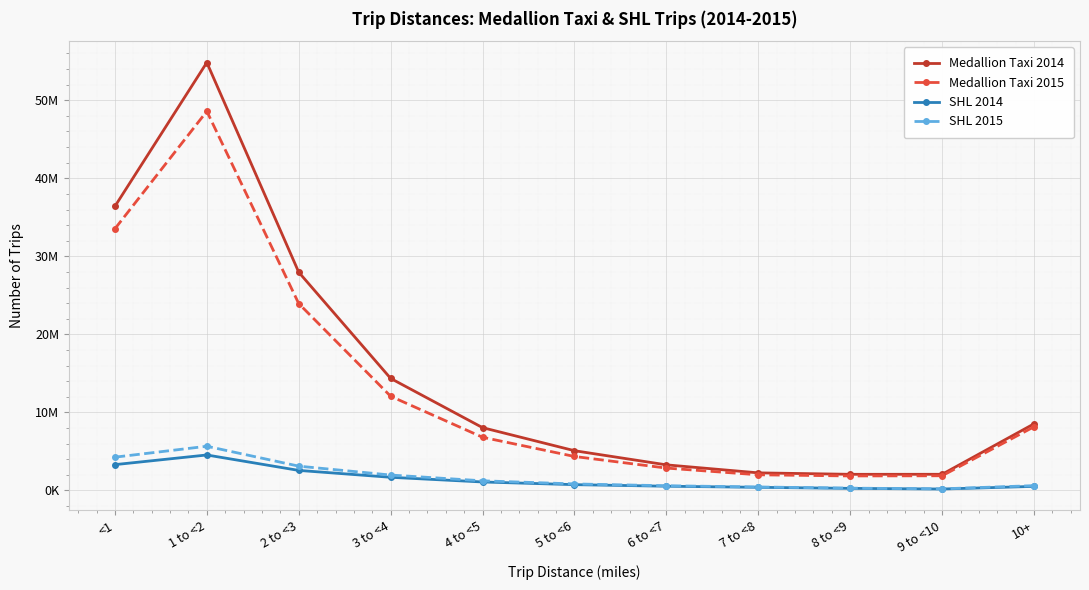

Which category has the lowest value across all series?

9 to <10